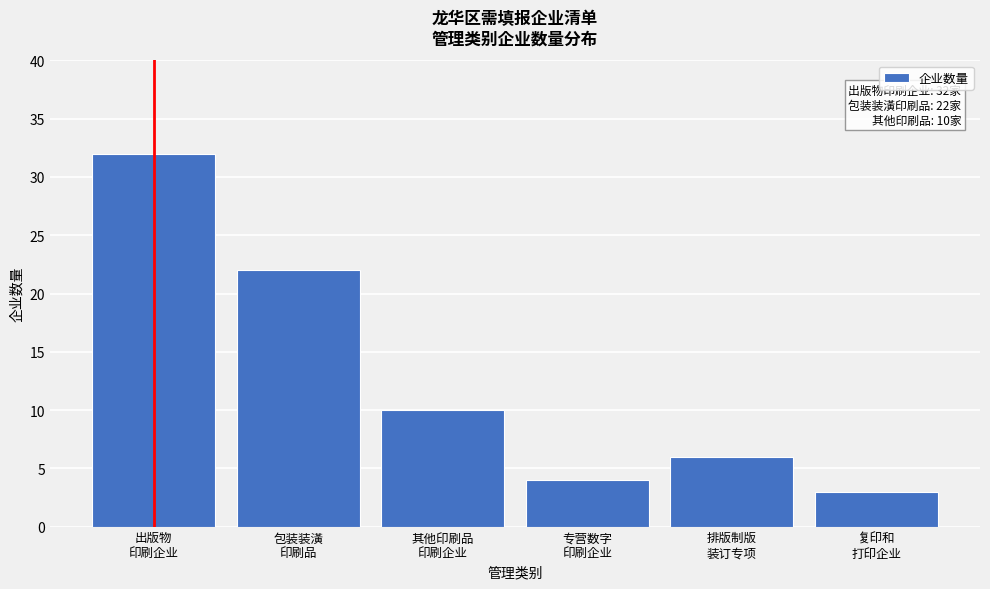

Reading left to right, transcribe all the data shown in this chart.

32	22	10	4	6	3